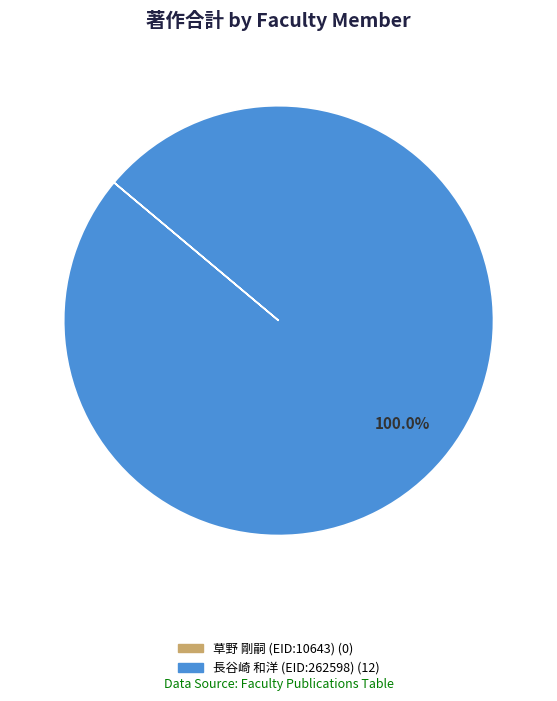

Is there any slice that represents more than half of the pie?

Yes